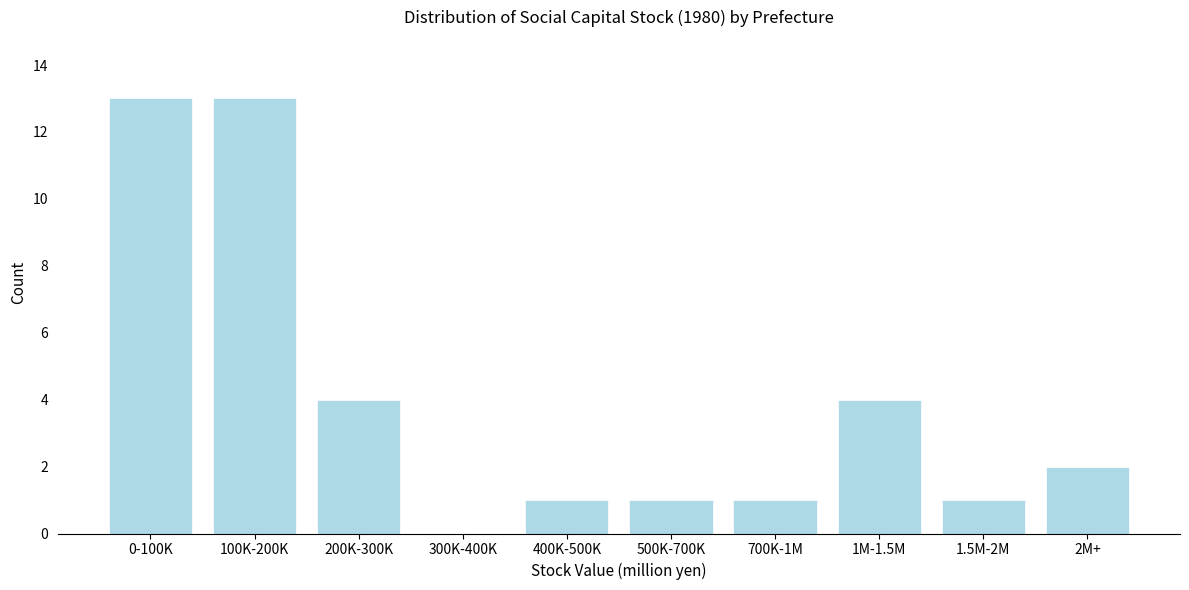

Reading right to left, extract all data points from this chart.

2M+=2	1.5M-2M=1	1M-1.5M=4	700K-1M=1	500K-700K=1	400K-500K=1	300K-400K=0	200K-300K=4	100K-200K=13	0-100K=13